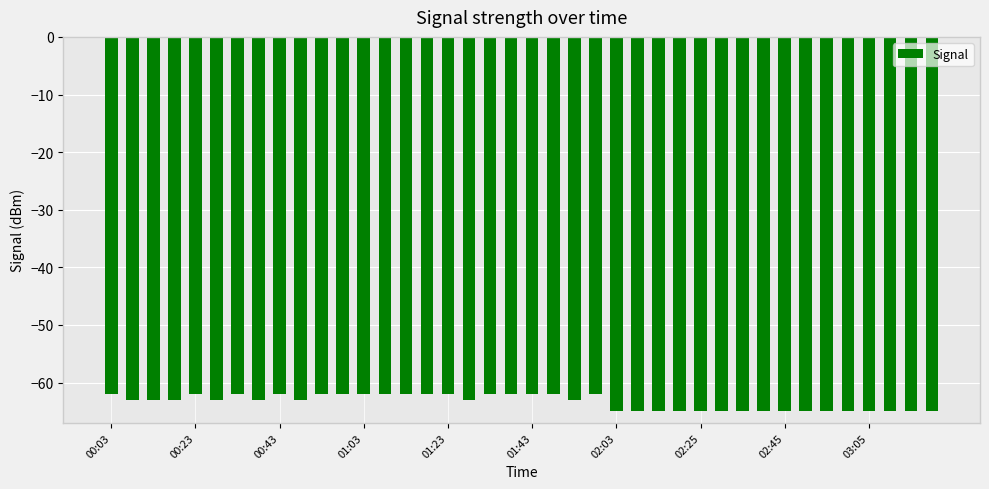

What is the greatest value displayed?

-62